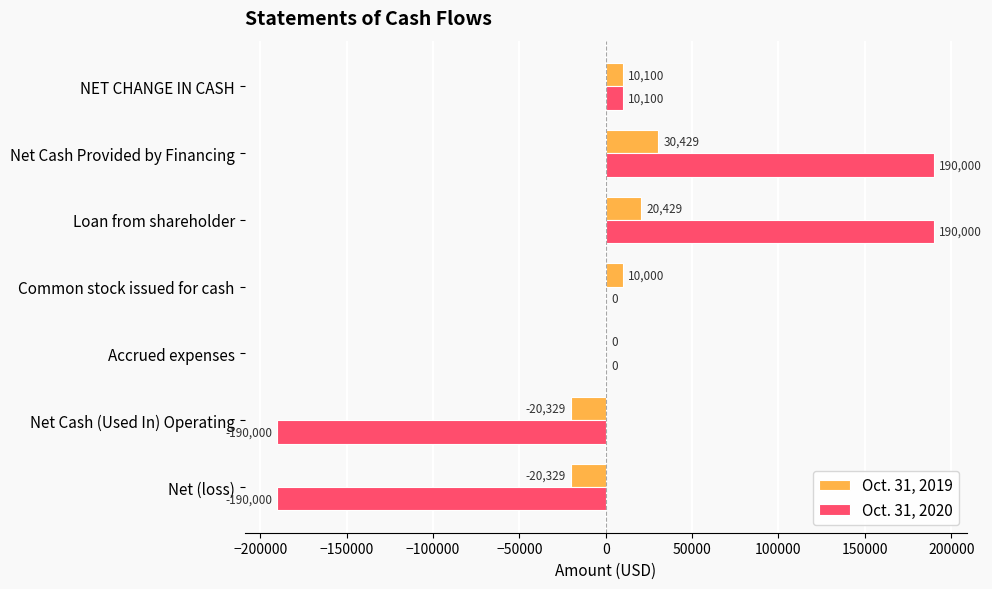

At which label is Oct. 31, 2019 closest to 5050?

Common stock issued for cash